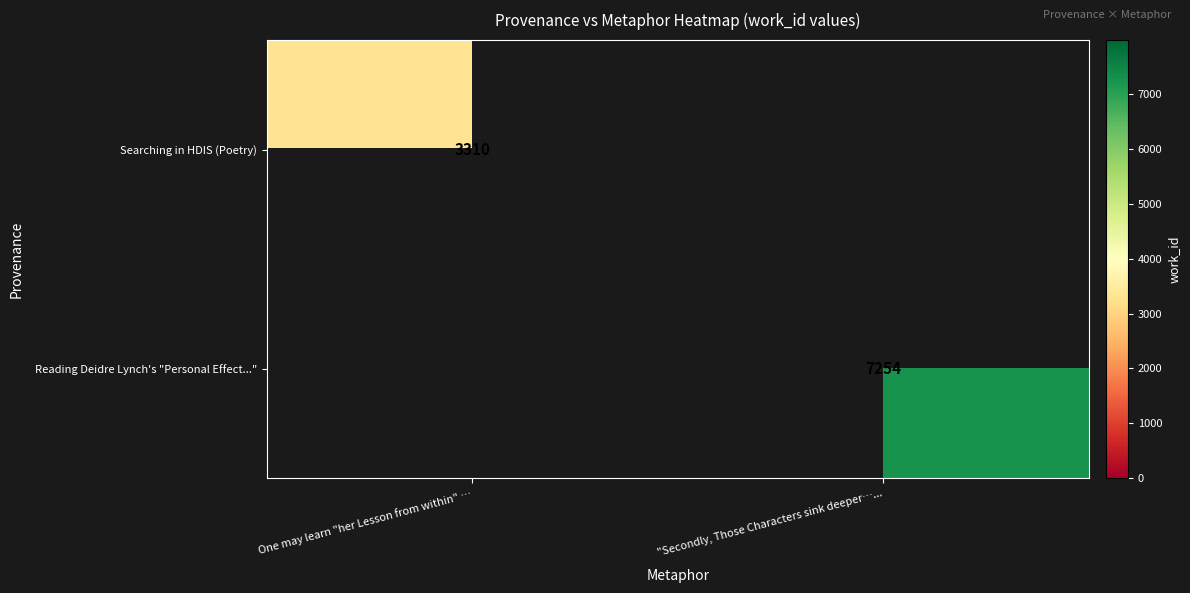

The value of Reading Deidre Lynch's "Personal Effect..." at "Secondly, Those Characters sink deeper…... is 11284. True or false?

False